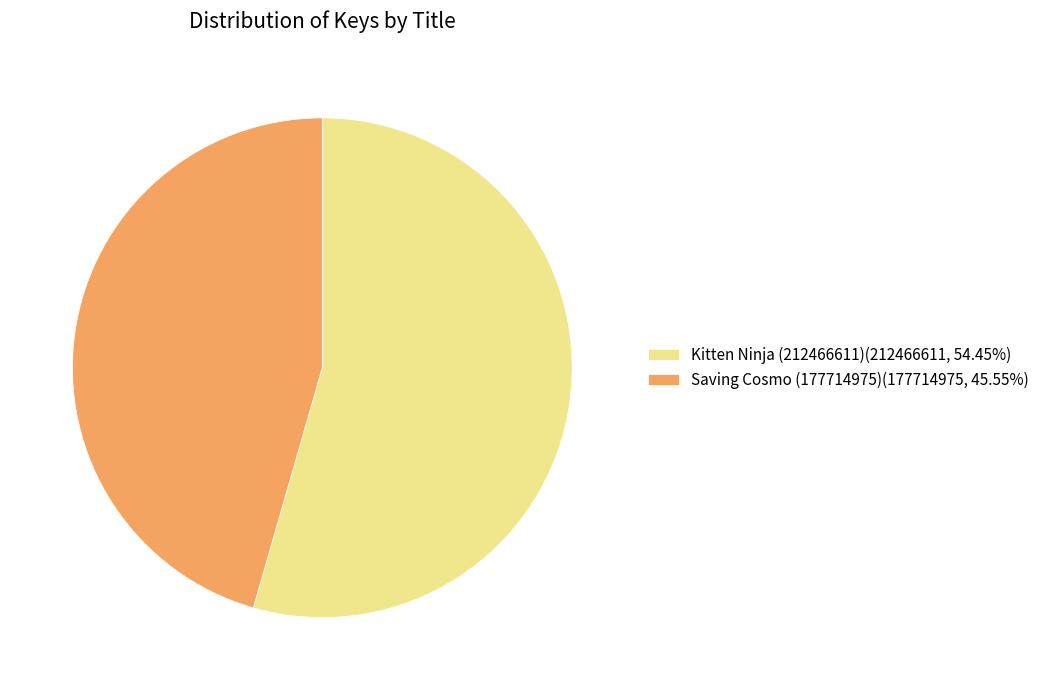

What is the ratio of the value at Kitten Ninja (212466611)(212466611, 54.45%) to the value at Saving Cosmo (177714975)(177714975, 45.55%)?

1.2